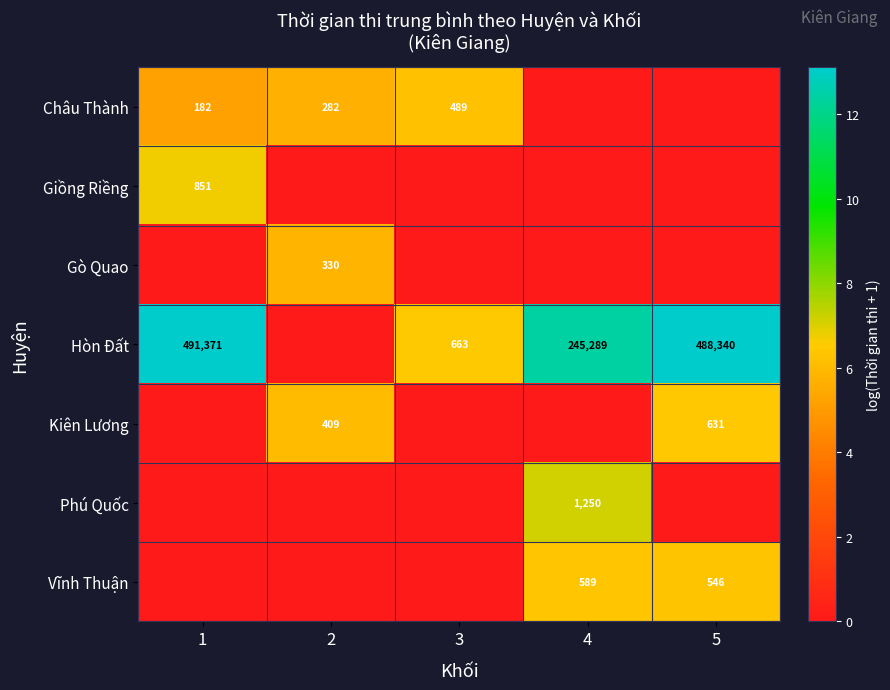

What is the total value across all series at 5?

25.9